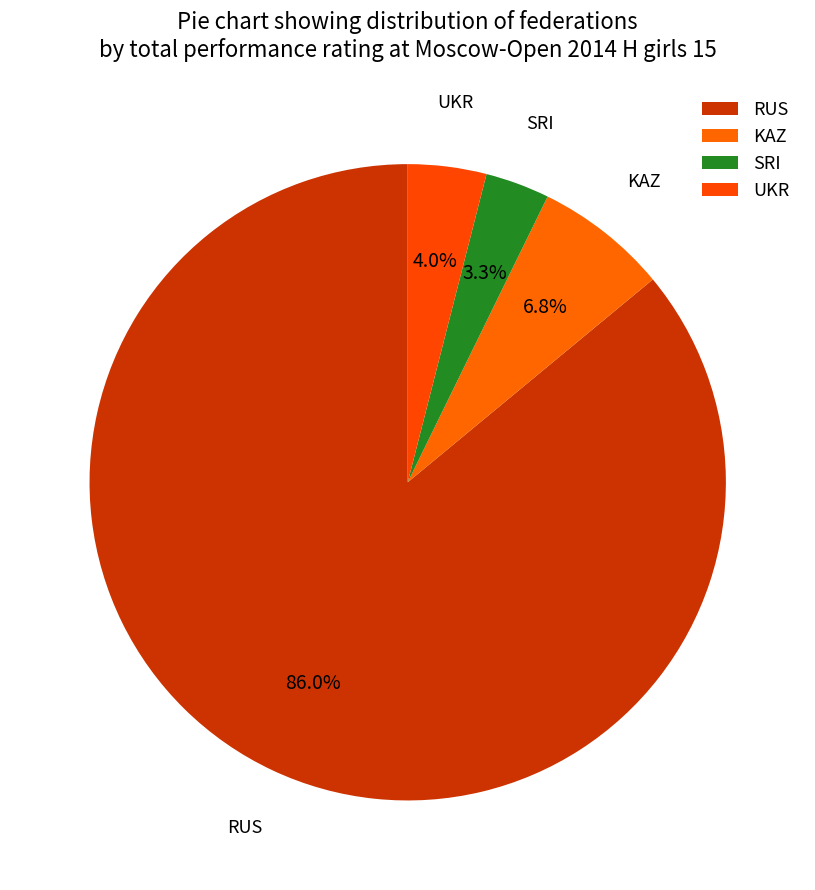

How many slices are in this pie chart?

4